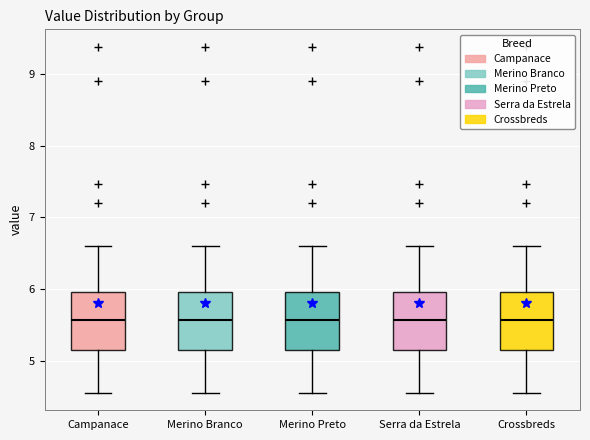

Reading left to right, transcribe this box plot: for each box, give where its median line is, the range the box spans, and where its two whiskers end, as read against the y-axis. The values are not printed on the chart, so give them approximately, as read against the axis.

Campanace: median 5.6, box 5.2 to 6.0, whiskers 4.6 to 6.6
Merino Branco: median 5.6, box 5.2 to 6.0, whiskers 4.6 to 6.6
Merino Preto: median 5.6, box 5.2 to 6.0, whiskers 4.6 to 6.6
Serra da Estrela: median 5.6, box 5.2 to 6.0, whiskers 4.6 to 6.6
Crossbreds: median 5.6, box 5.2 to 6.0, whiskers 4.6 to 6.6